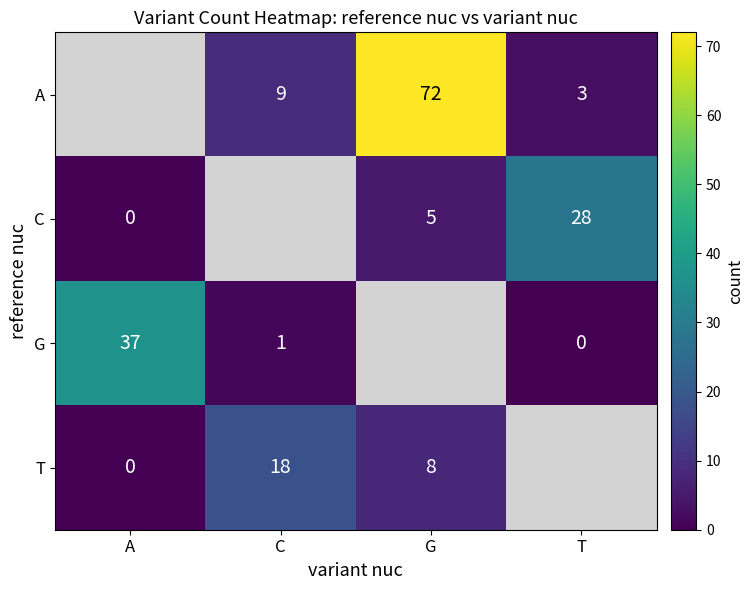

True or false: C has a value of 15 at T.

False